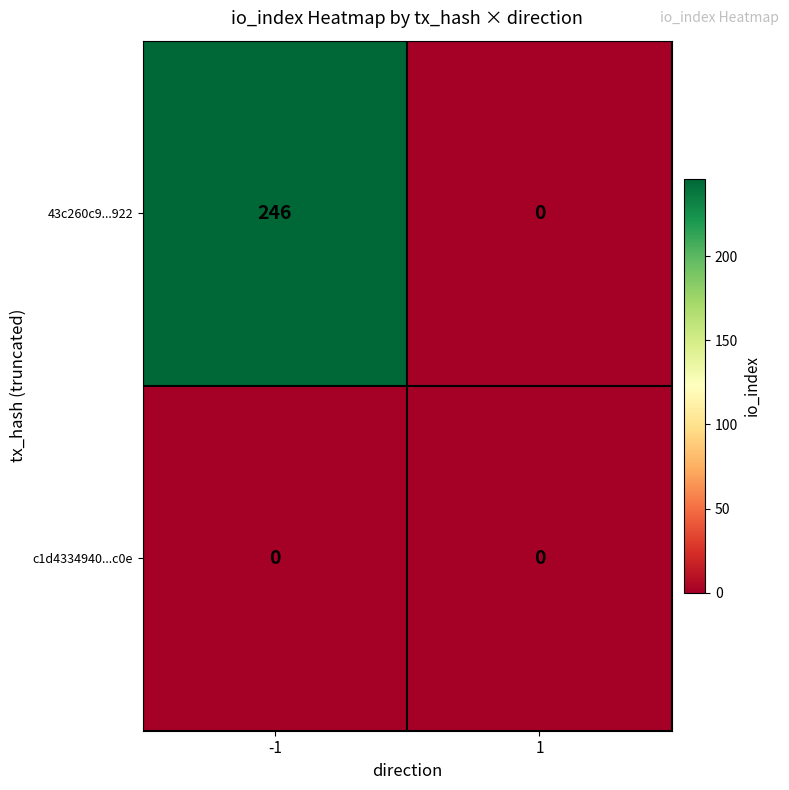

Reading right to left, transcribe all the data shown in this chart.

43c260c9...922: 1=0	-1=246
c1d4334940...c0e: 1=0	-1=0